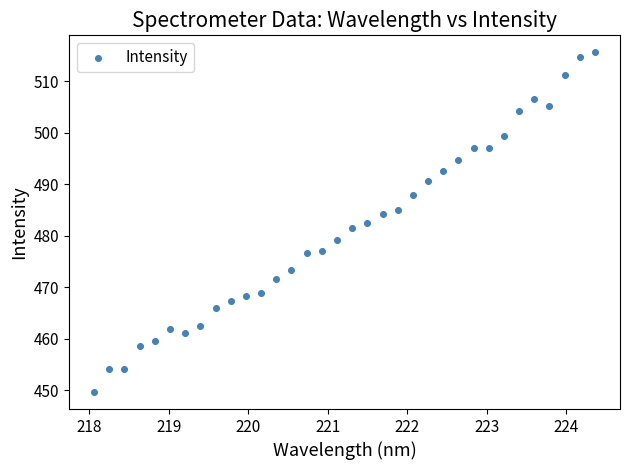

What is the range of X values (max minus min)?

6.3